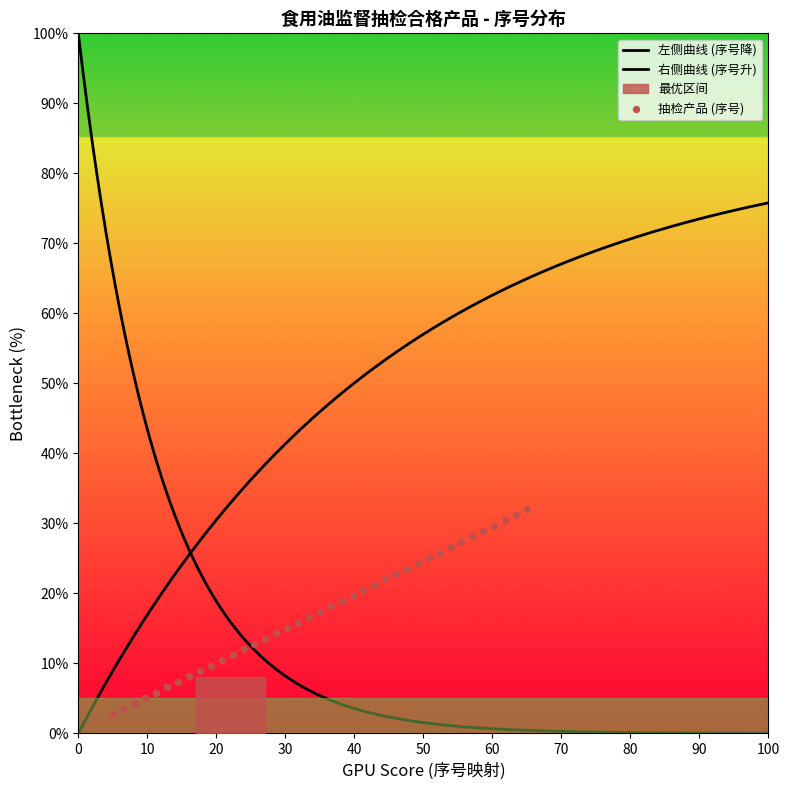

Between 39 and 26, which is larger?

39